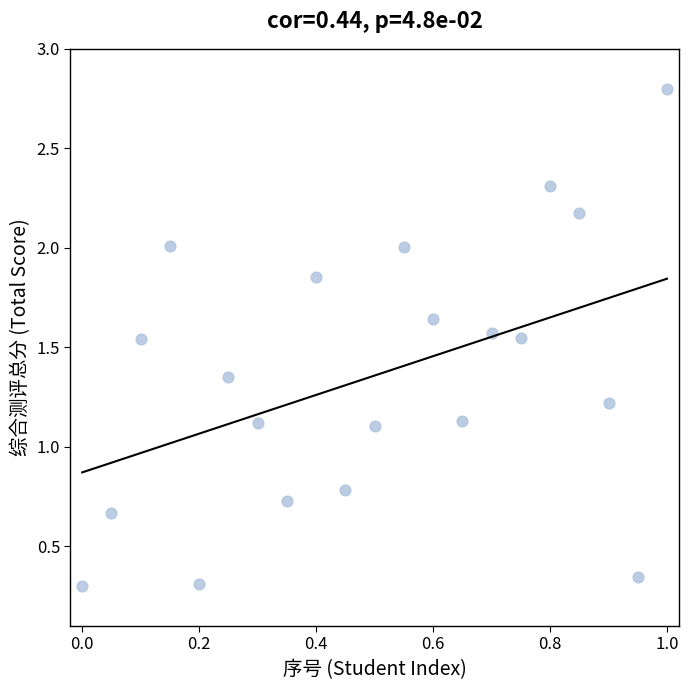

What is the range of Y values (max minus min)?

2.5